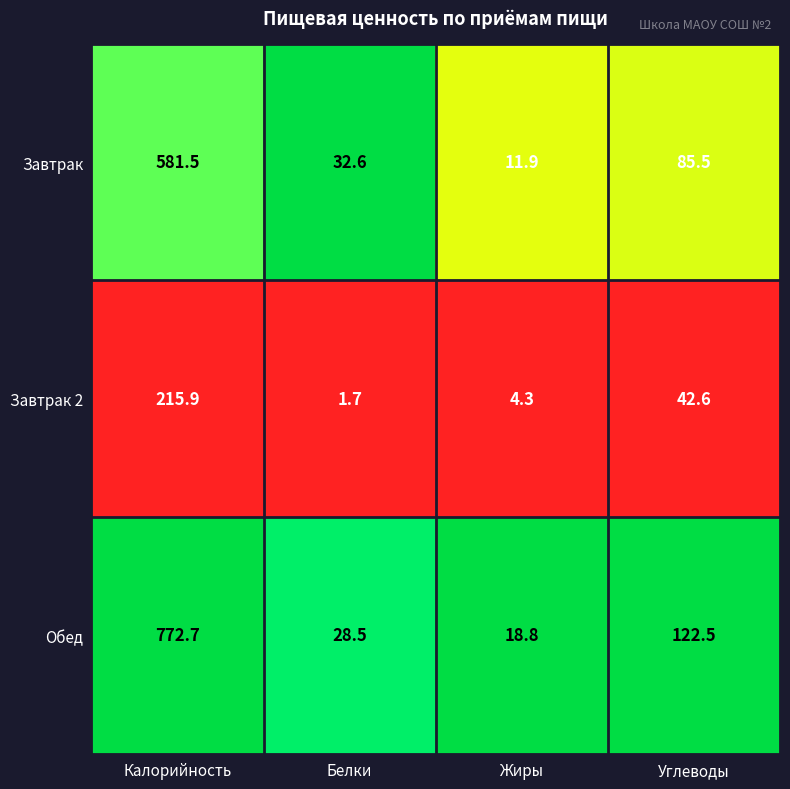

At which category does the chart reach its peak across all series?

Калорийность